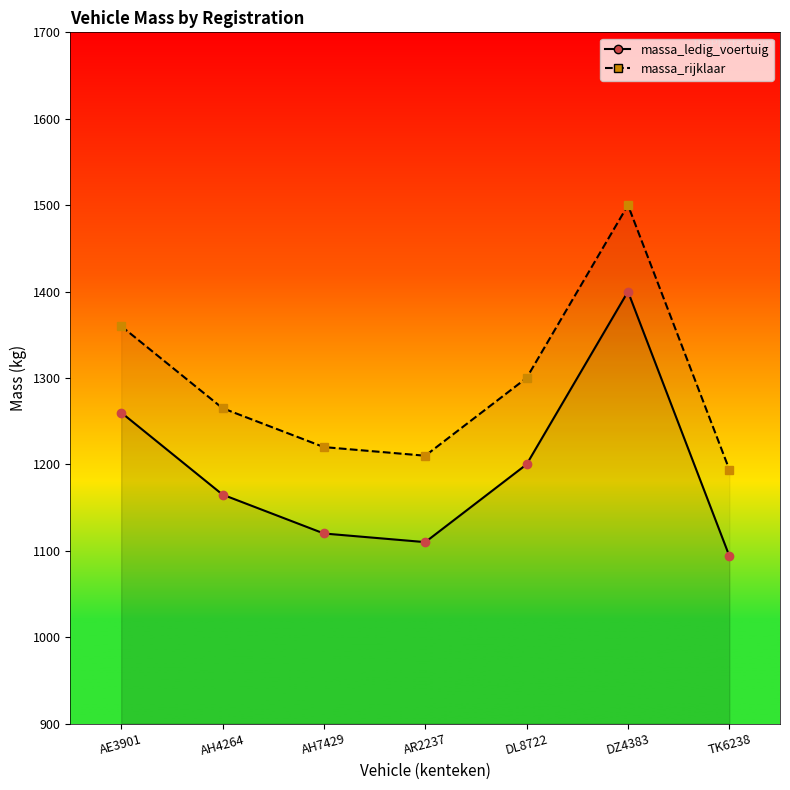

Reading left to right, what are all the values shown in this chart?

massa_ledig_voertuig: 1260	1165	1120	1110	1200	1400	1094
massa_rijklaar: 1360	1265	1220	1210	1300	1500	1194